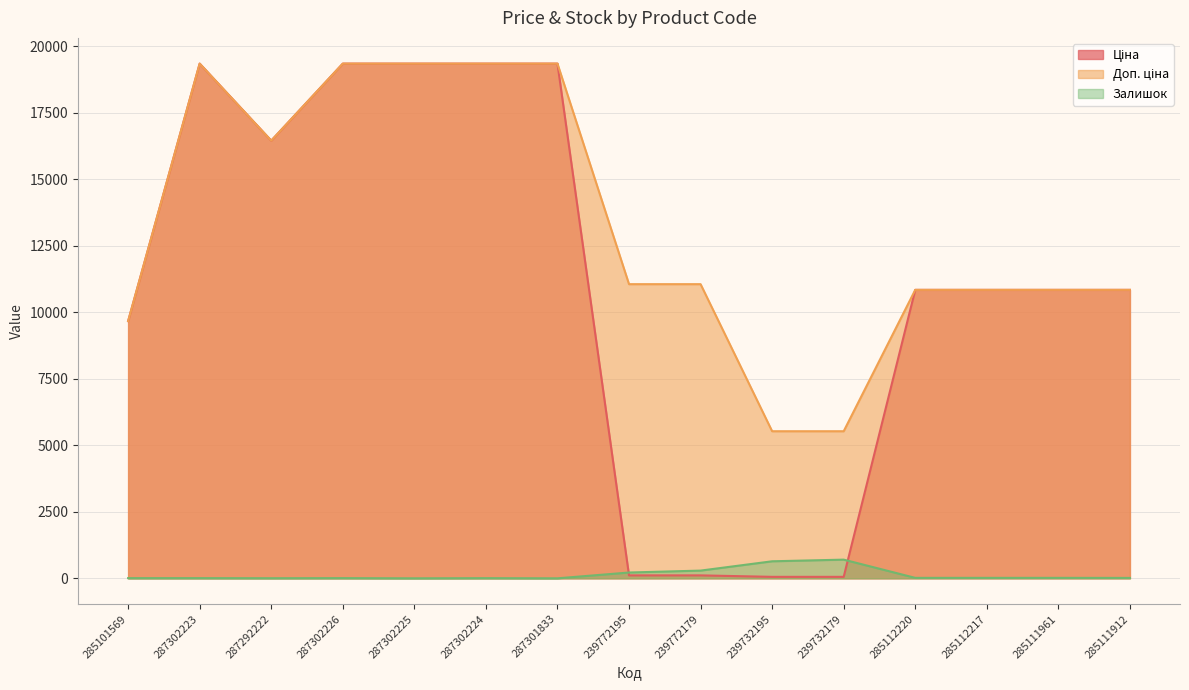

At which category does Доп. ціна reach its first local peak?

287302223